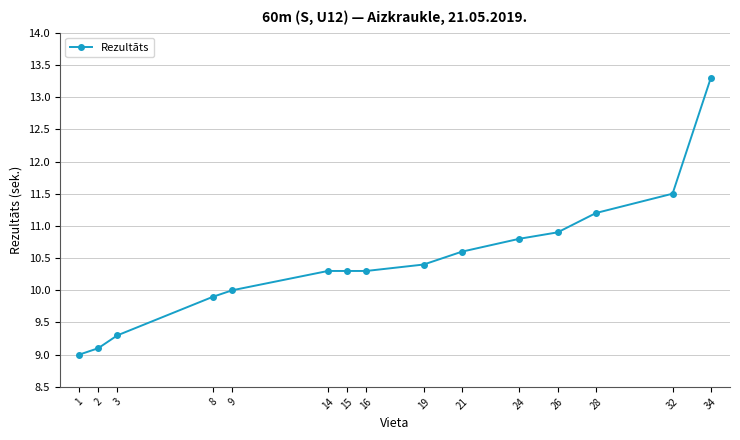

What is the value of the 13th point from the left?

11.2